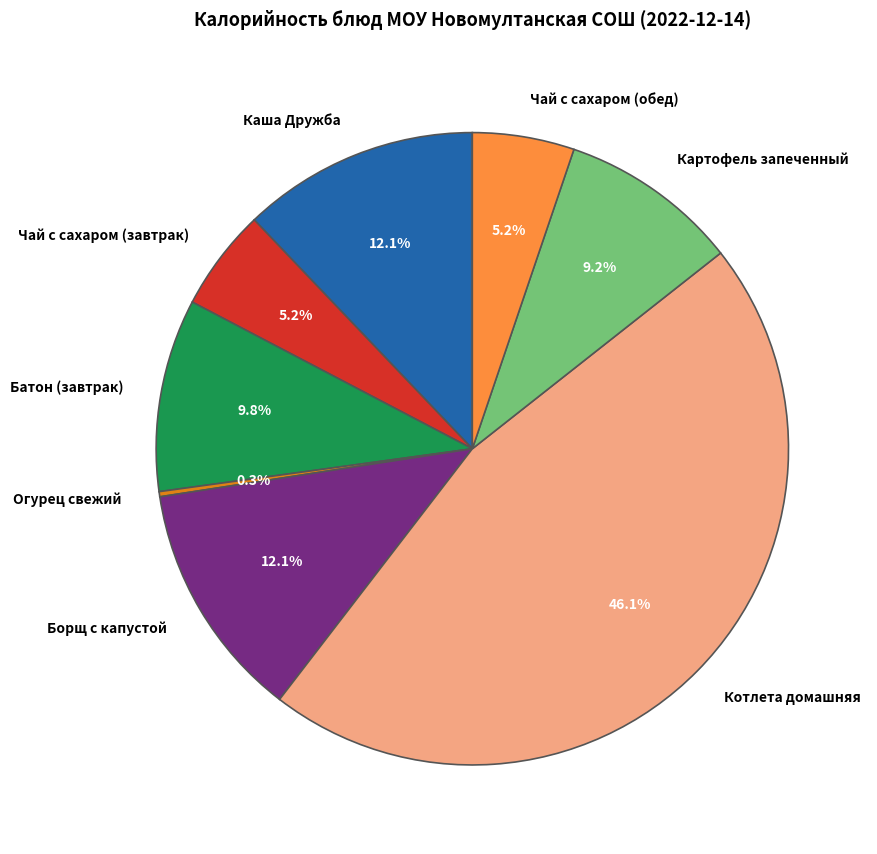

Does Борщ с капустой represent more than half of the total?

No